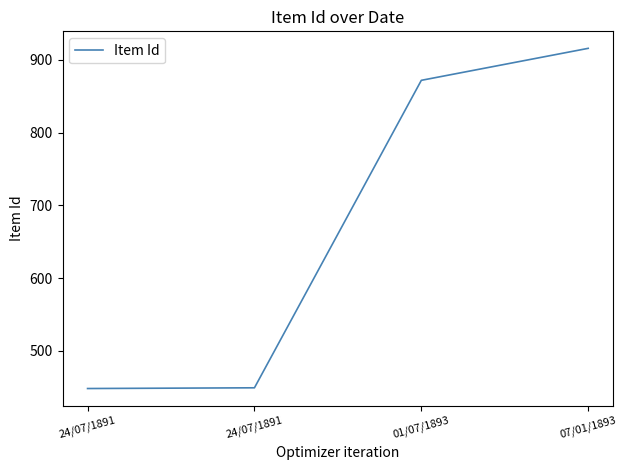

What is the maximum value shown in the chart?

916